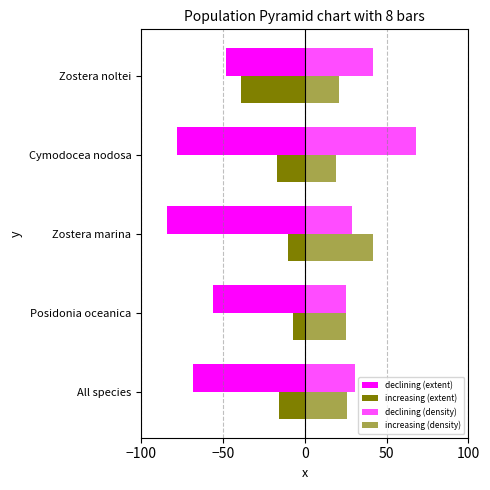

Count the number of categories in the chart.

5